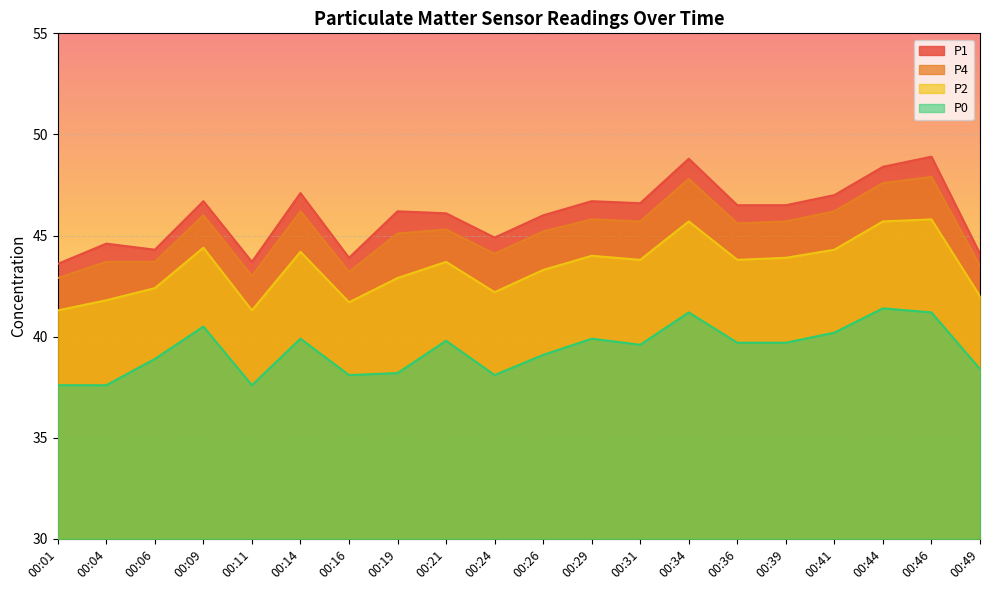

True or false: P2 has a value of 41.3 at 00:01.

True